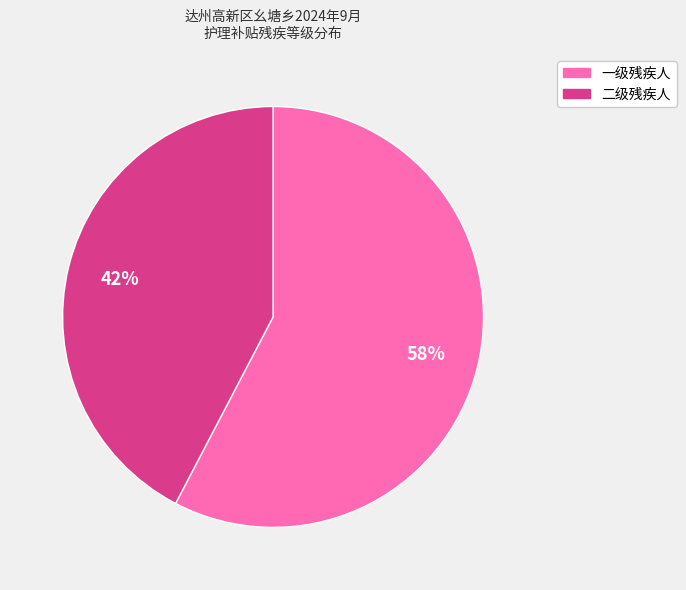

What is the largest slice in the pie chart?

一级残疾人